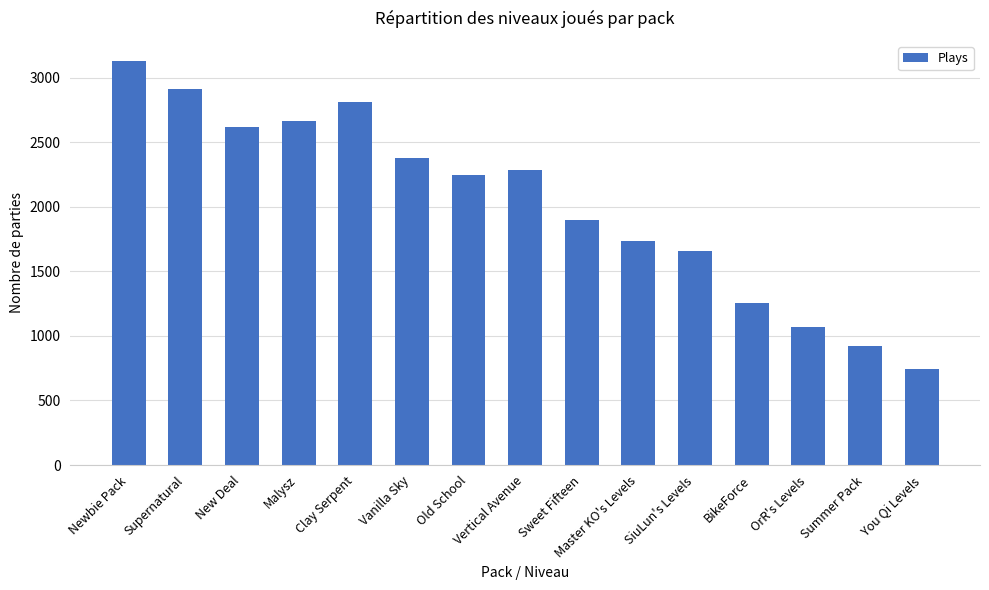

At which label does the data first exceed 2249?

Newbie Pack